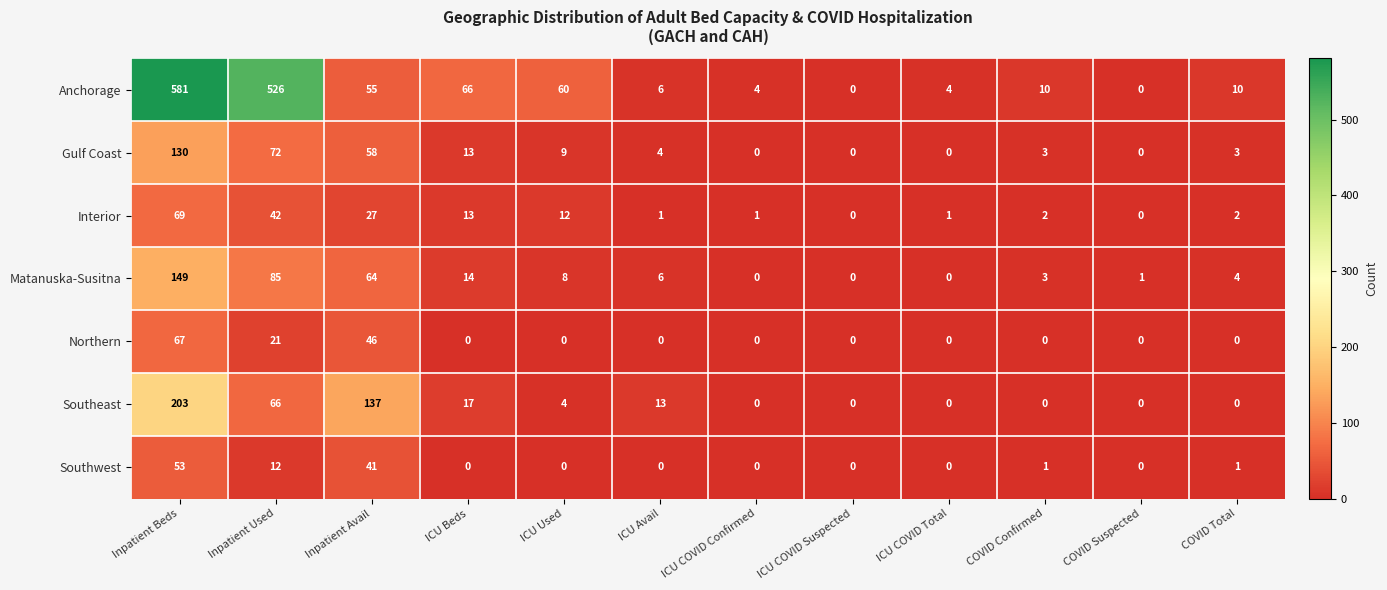

True or false: Southwest has a value of 31 at COVID Suspected.

False